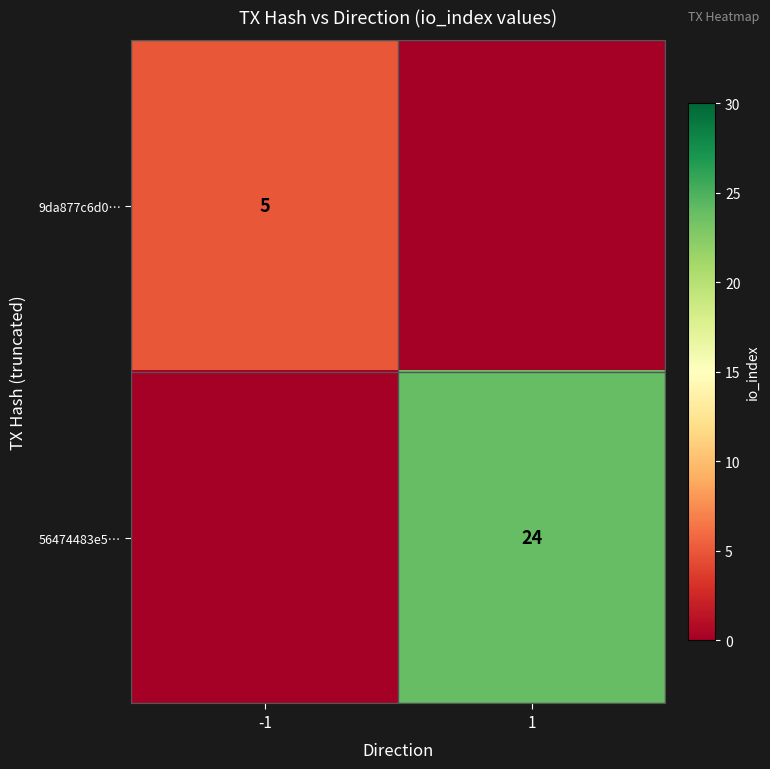

At which category does the chart reach its peak across all series?

1